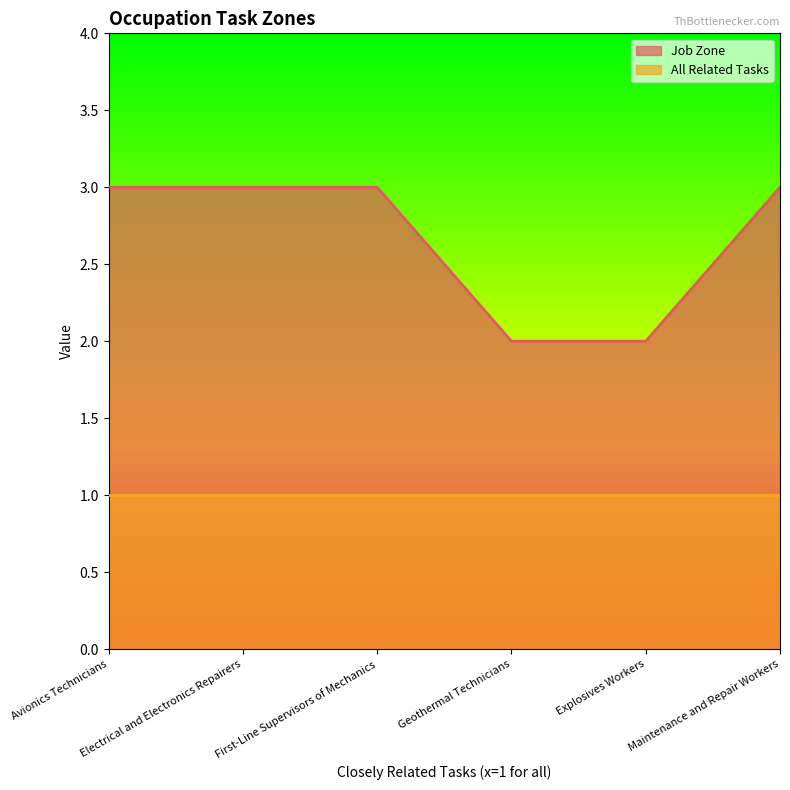

List the labels in order of value, smallest first.

Geothermal Technicians, Explosives Workers, Avionics Technicians, Electrical and Electronics Repairers, First-Line Supervisors of Mechanics, Maintenance and Repair Workers